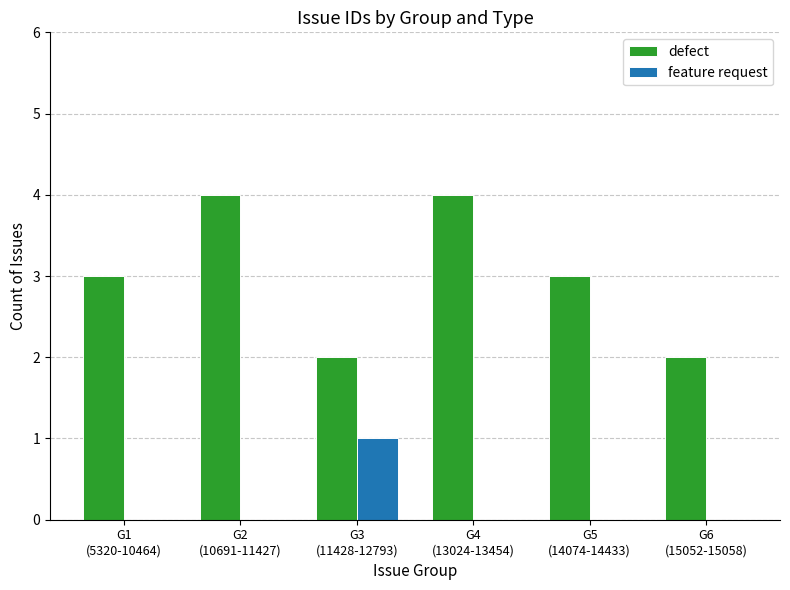

What is the maximum value for defect?

4